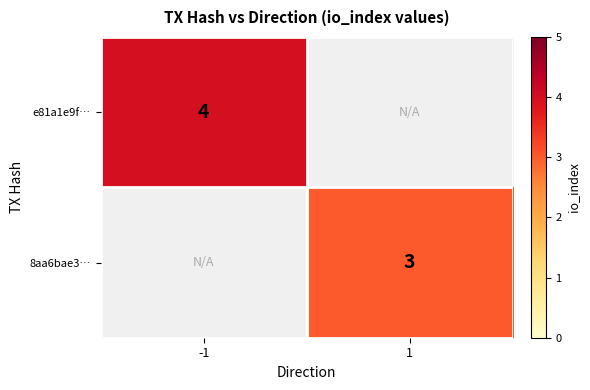

The 8aa6bae3… series shows 3 at 1. True or false?

True